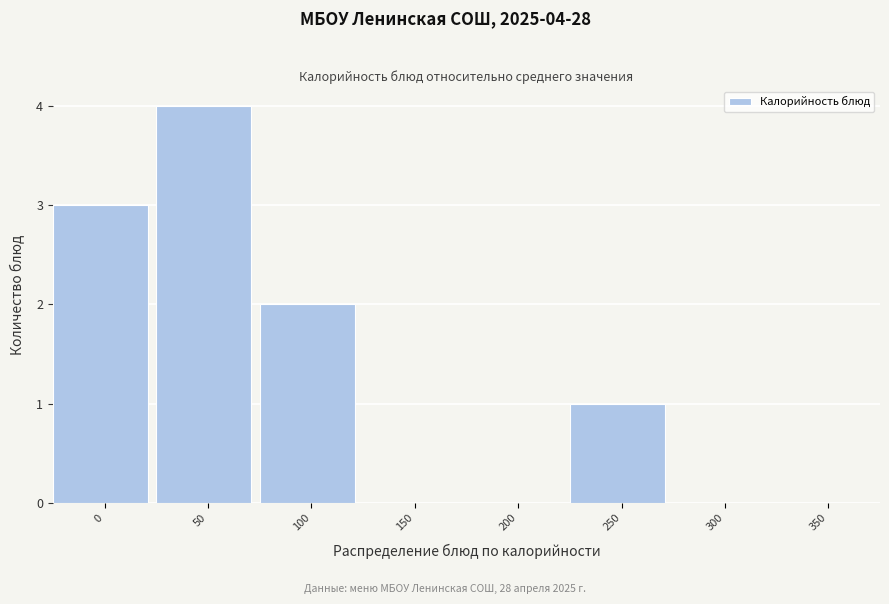

Reading left to right, transcribe all the data shown in this chart.

0=3	50=4	100=2	150=0	200=0	250=1	300=0	350=0